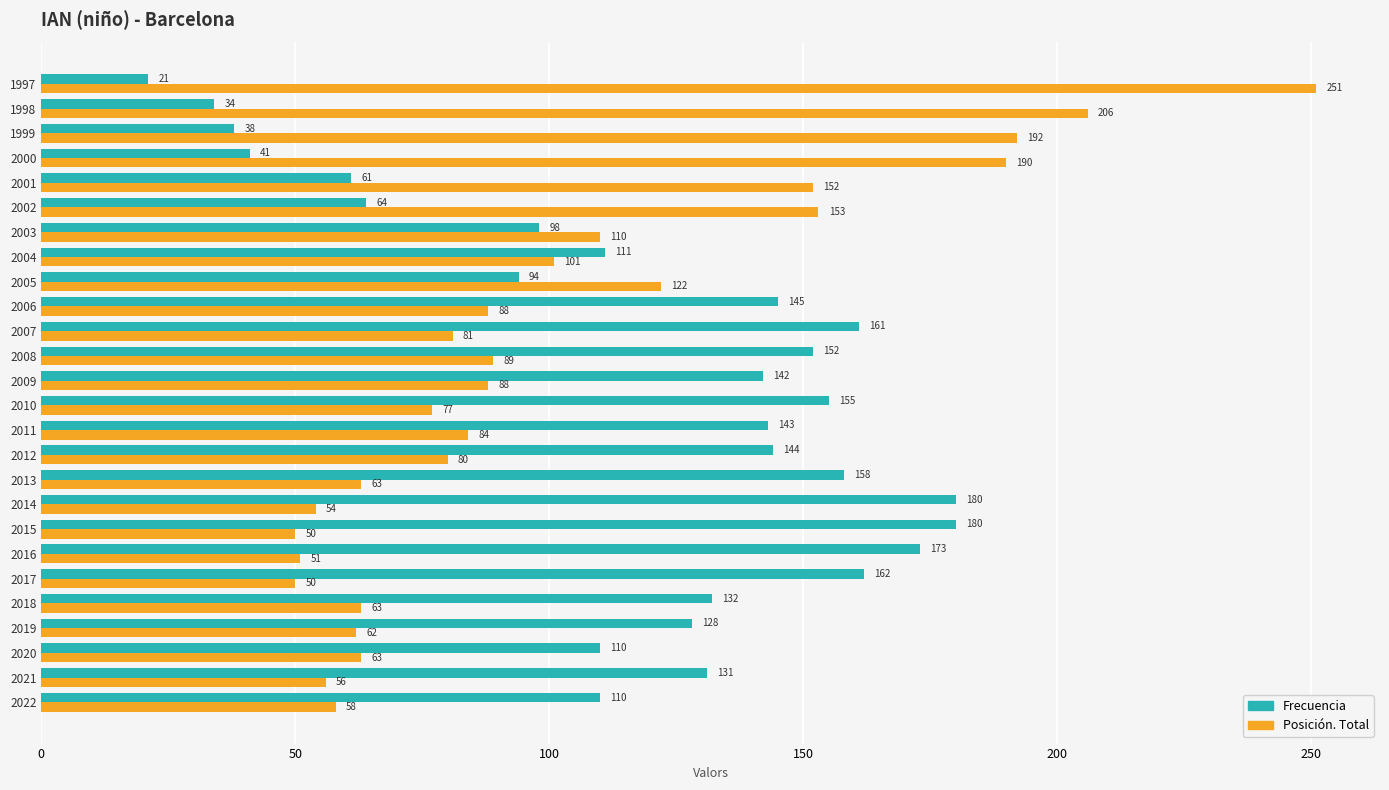

What is the average value of the Frecuencia series?

118